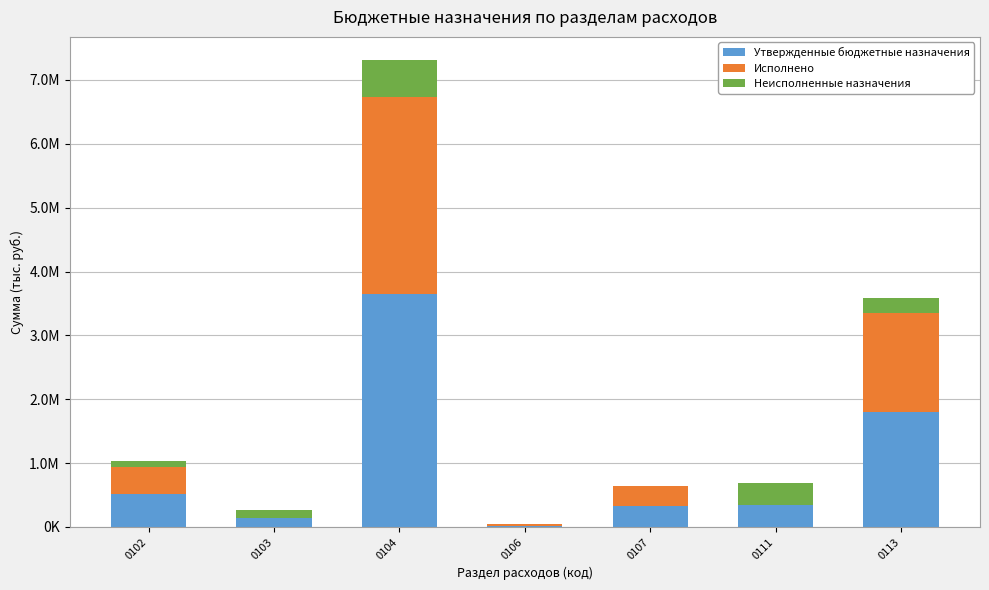

What is the value of the Утвержденные бюджетные назначения bar at the 1st from the left?

514374.0